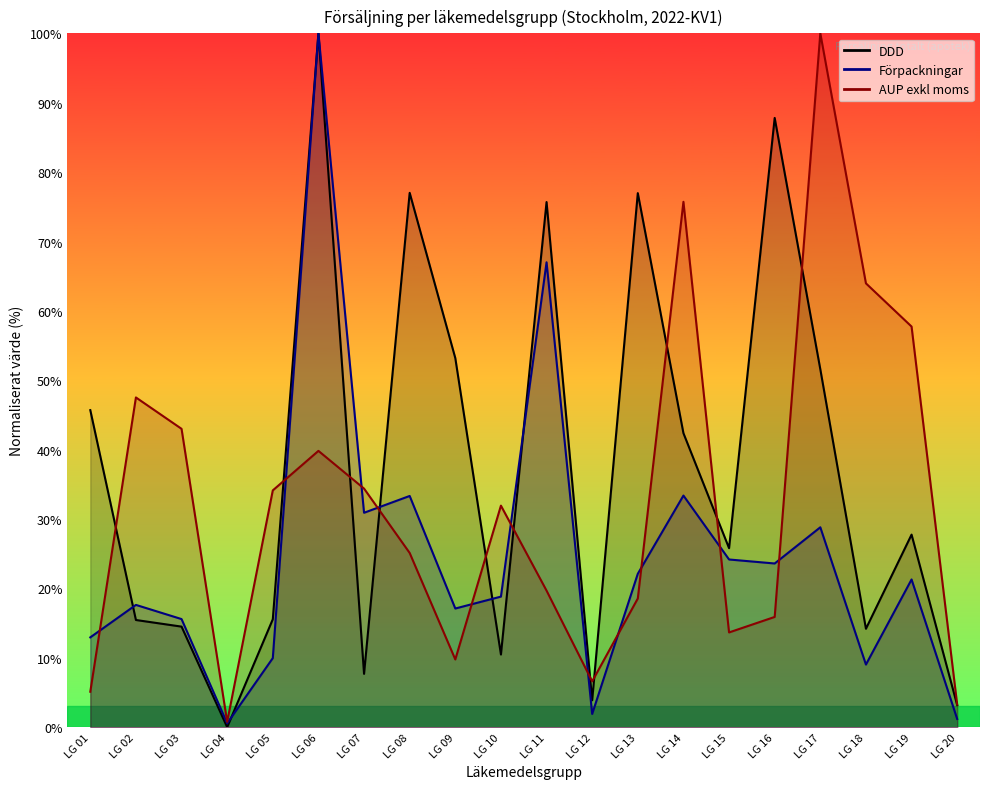

Which category has the lowest value across all series?

LG 04